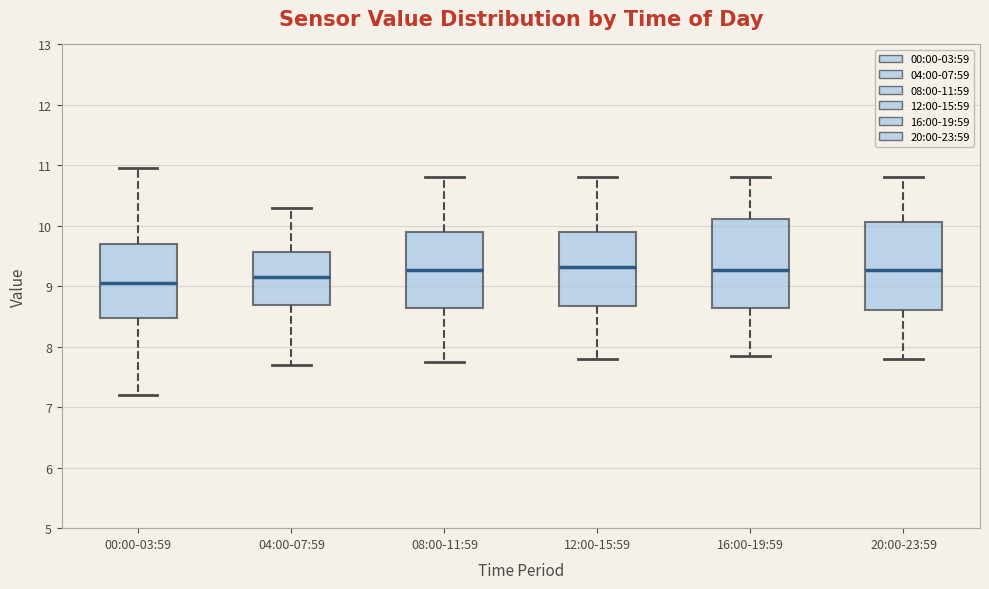

Where does the upper whisker of the box for 12:00-15:59 end on the y-axis? The values are not printed on the chart, so give them approximately, as read against the axis.

10.8